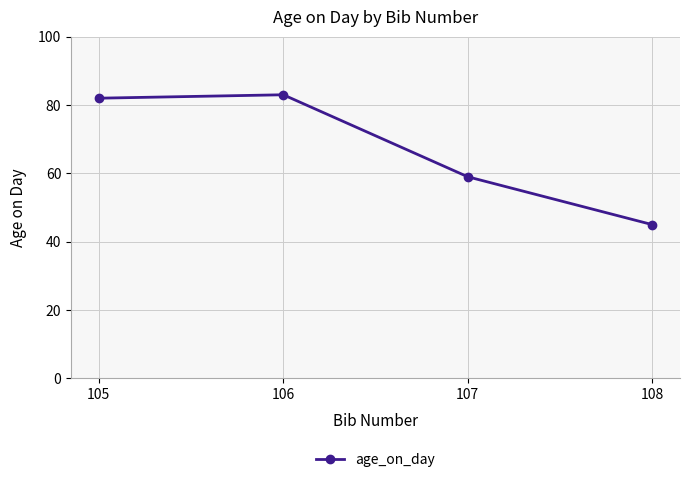

What is the difference between the maximum and second lowest values?

24